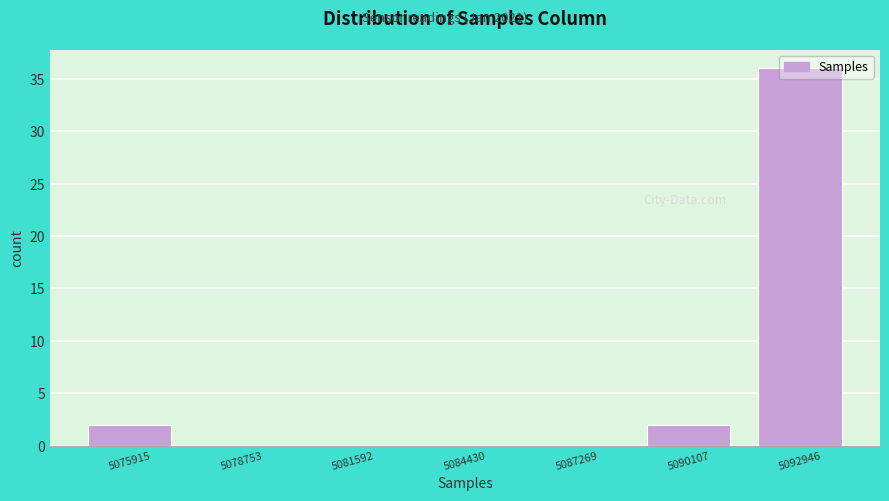

What is the sum of all values?

40